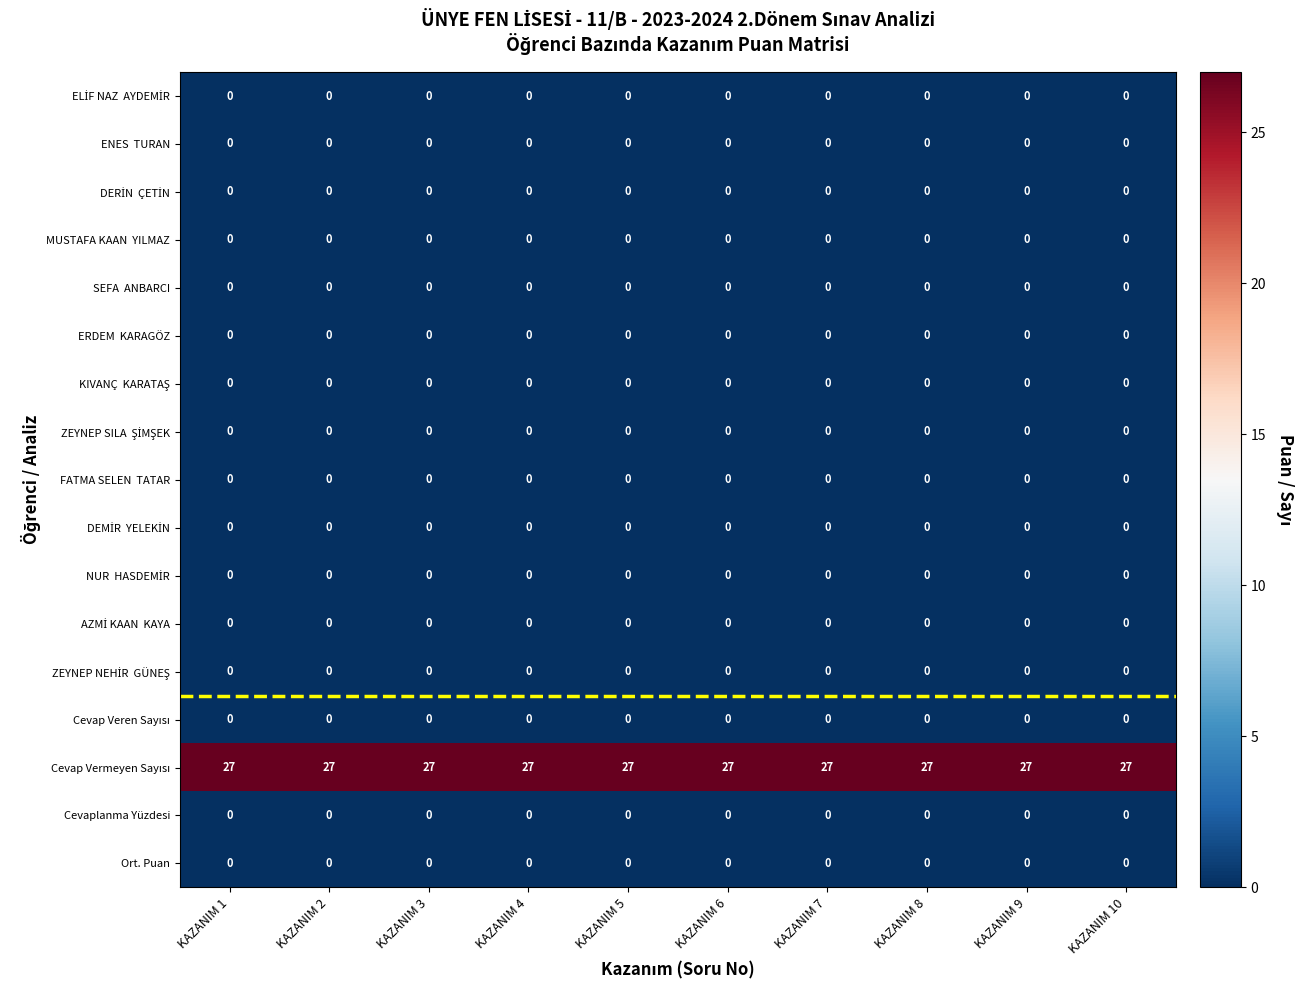

What is the maximum value shown in the chart?

27